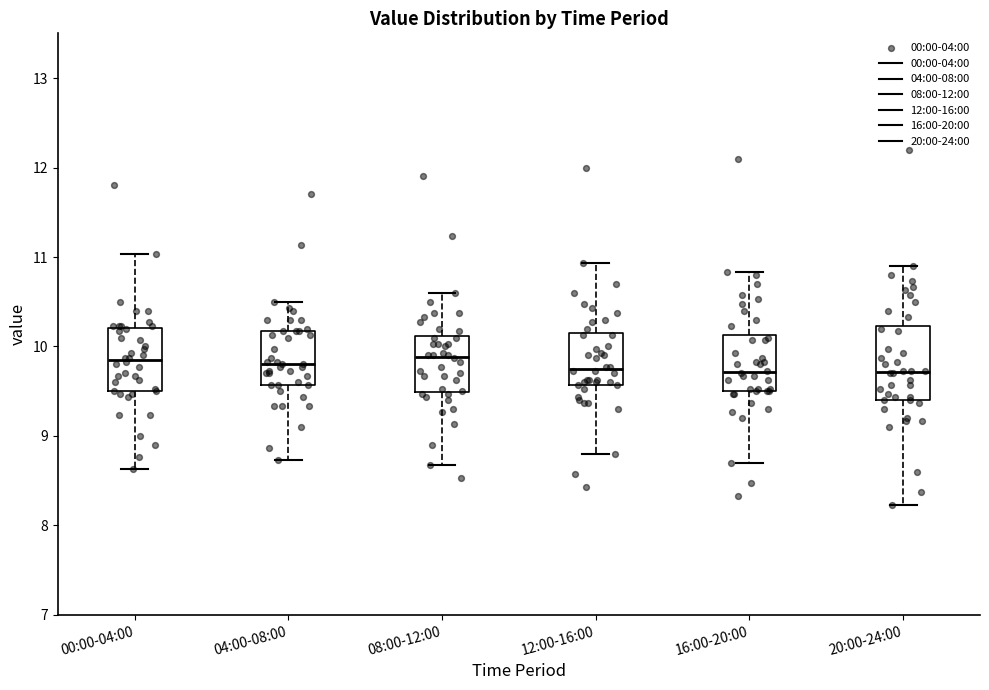

Reading left to right, transcribe this box plot: for each box, give where its median line is, the range the box spans, and where its two whiskers end, as read against the y-axis. The values are not printed on the chart, so give them approximately, as read against the axis.

00:00-04:00: median 9.9, box 9.5 to 10.2, whiskers 8.6 to 11.0
04:00-08:00: median 9.8, box 9.6 to 10.2, whiskers 8.7 to 10.5
08:00-12:00: median 9.9, box 9.5 to 10.1, whiskers 8.7 to 10.6
12:00-16:00: median 9.8, box 9.6 to 10.1, whiskers 8.8 to 10.9
16:00-20:00: median 9.7, box 9.5 to 10.1, whiskers 8.7 to 10.8
20:00-24:00: median 9.7, box 9.4 to 10.2, whiskers 8.2 to 10.9